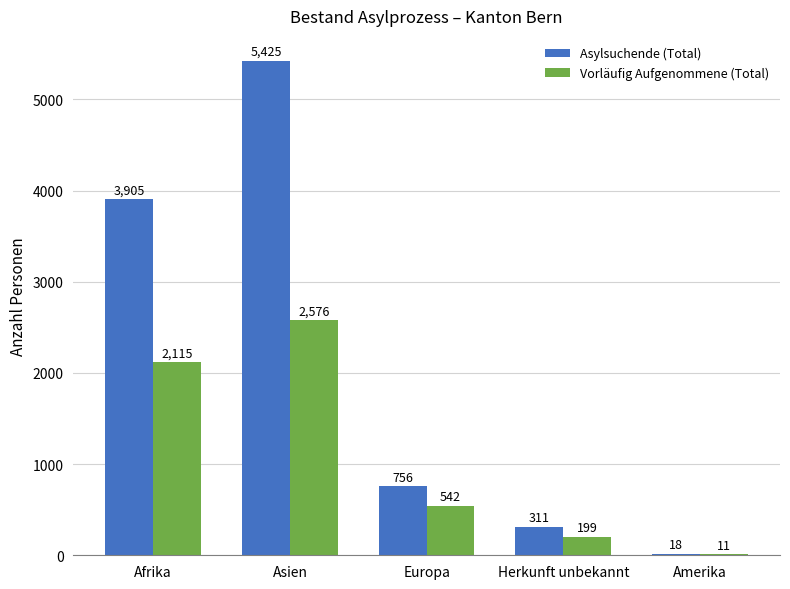

Where is Asylsuchende (Total) nearest to the value 2721?

Afrika